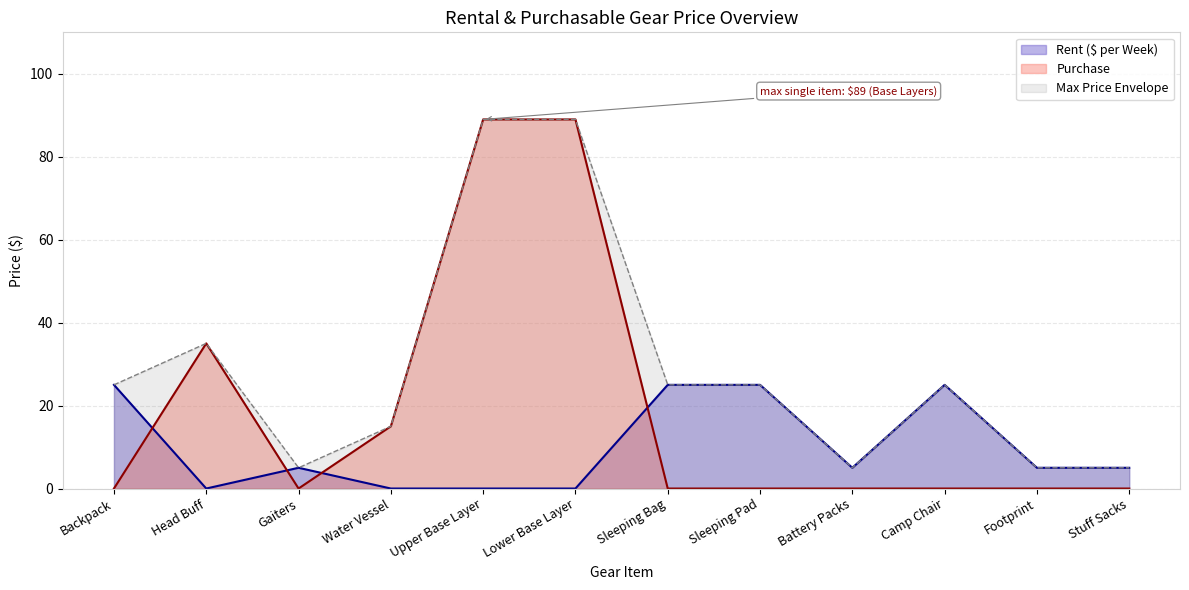

Which series has the largest total across all categories?

Max Price Envelope